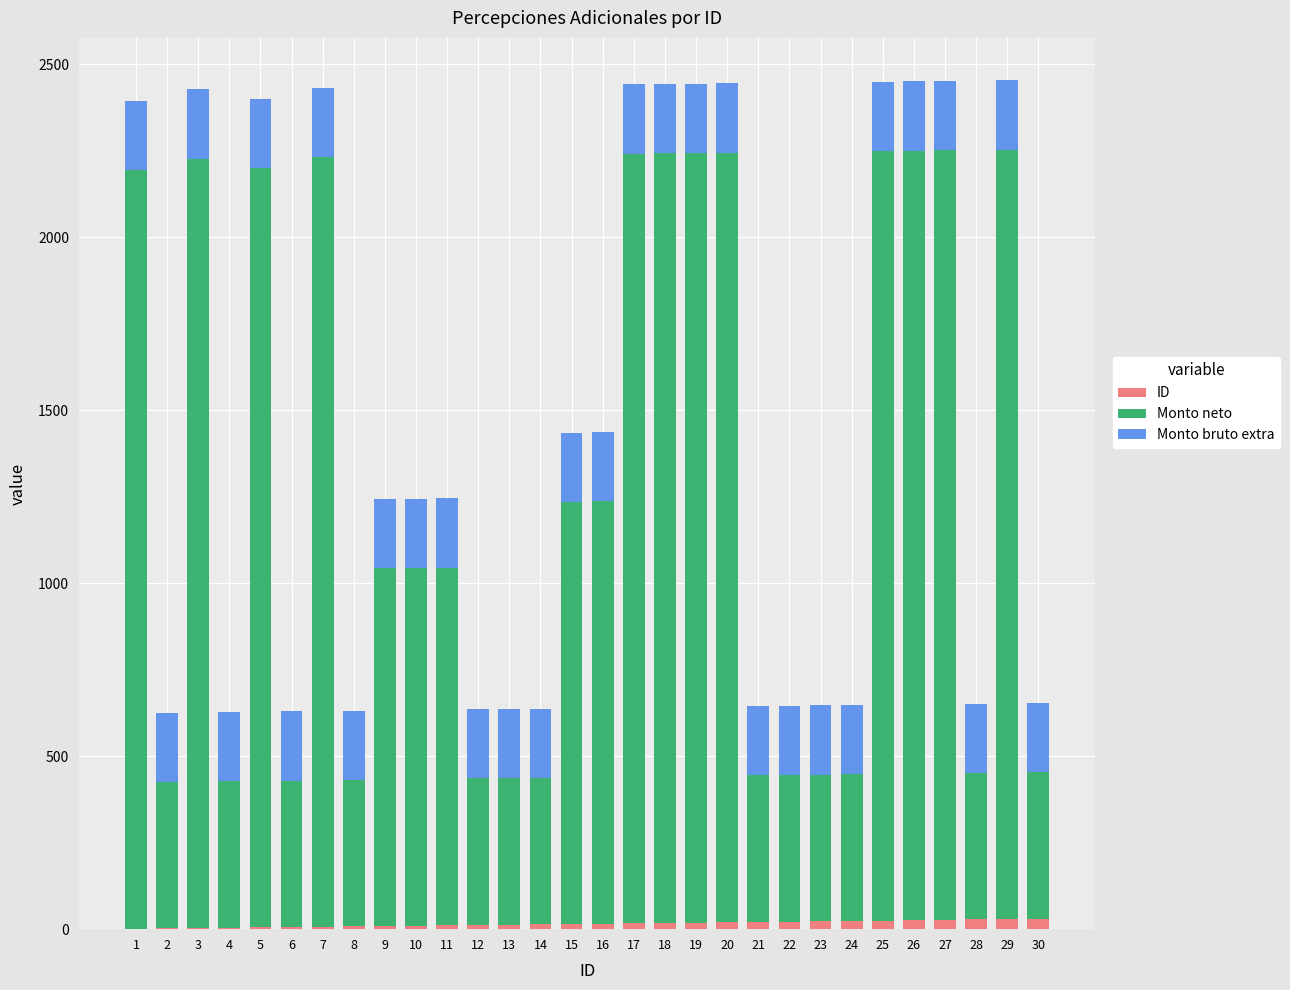

Are the bars grouped side by side (vs. stacked)?

No